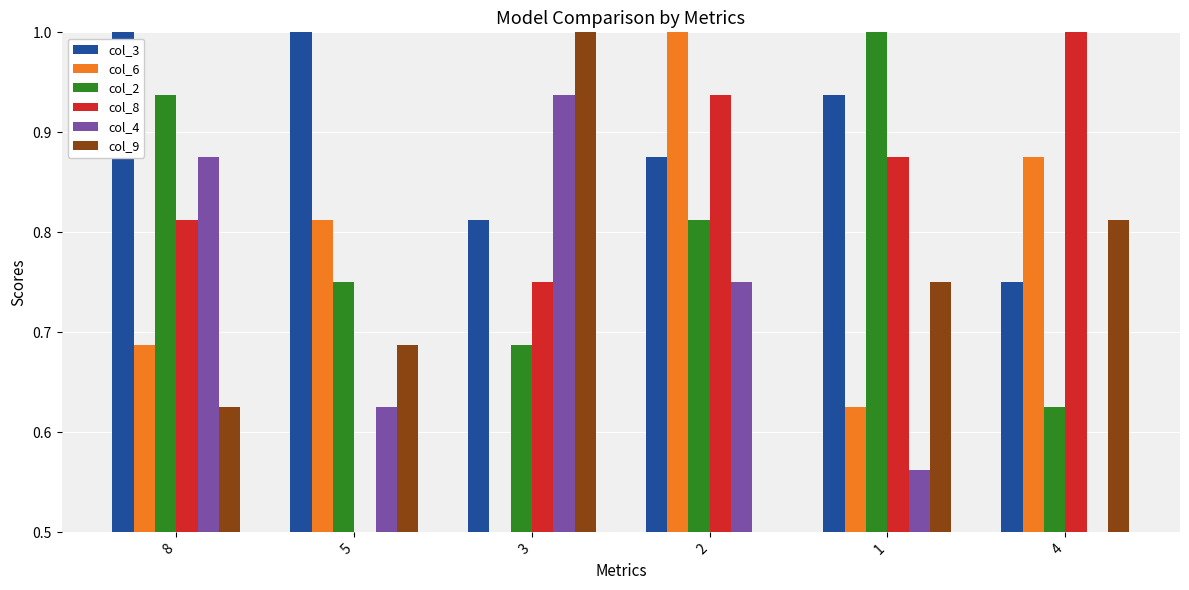

What is the difference between the col_8 values at 3 and 2?

0.2